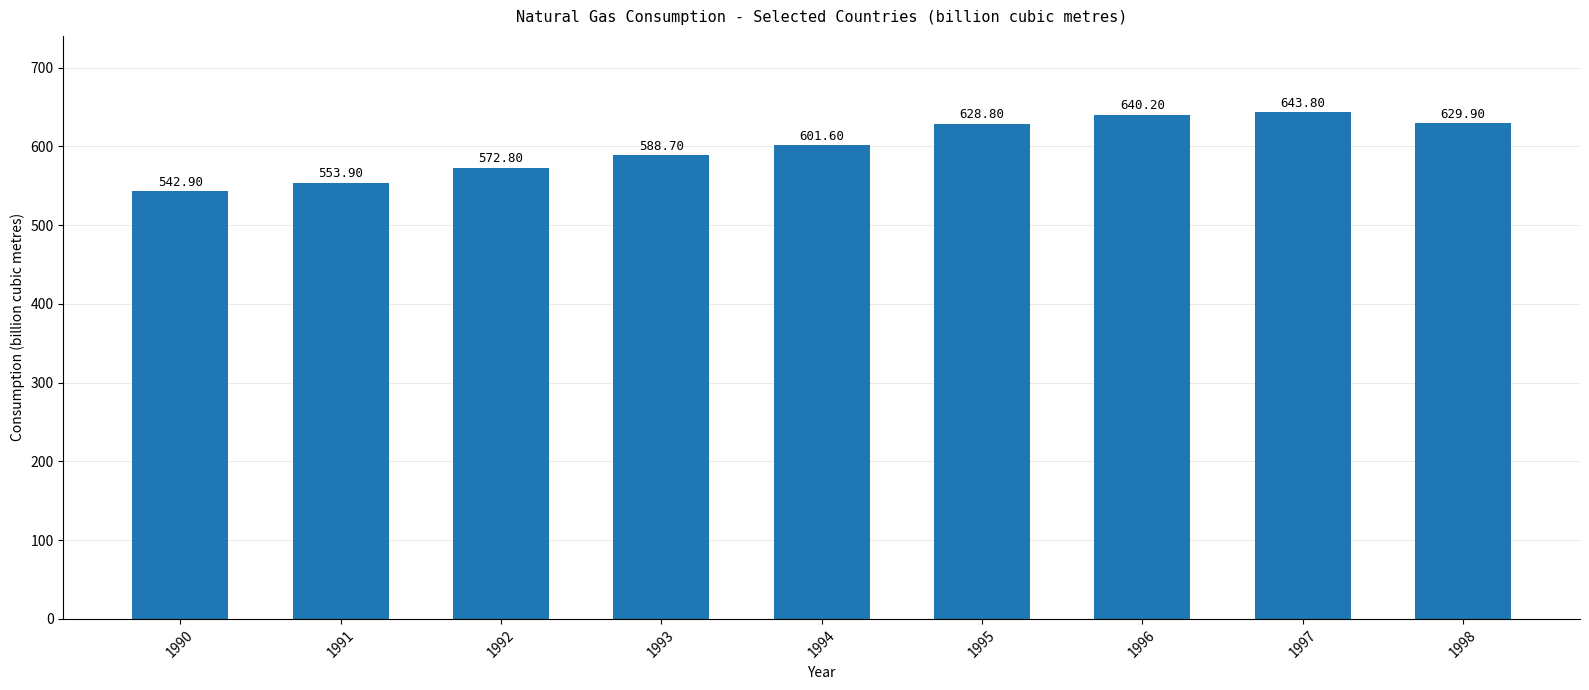

At which label is the value closest to 593?

1993